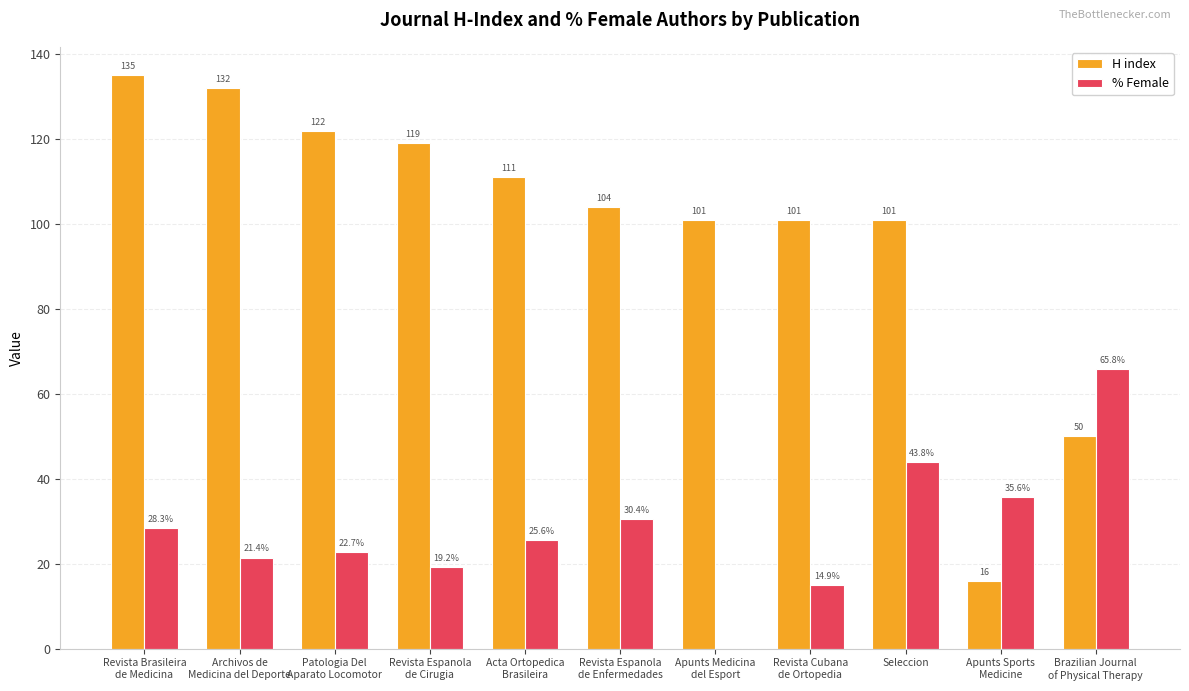

Which series has the largest total across all categories?

H index